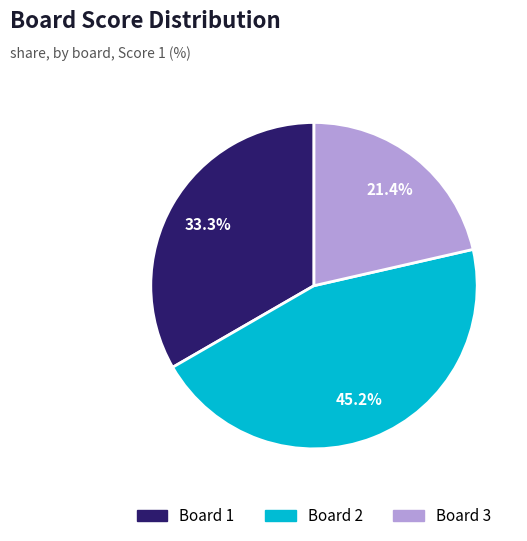

Is there any slice that represents more than half of the pie?

No